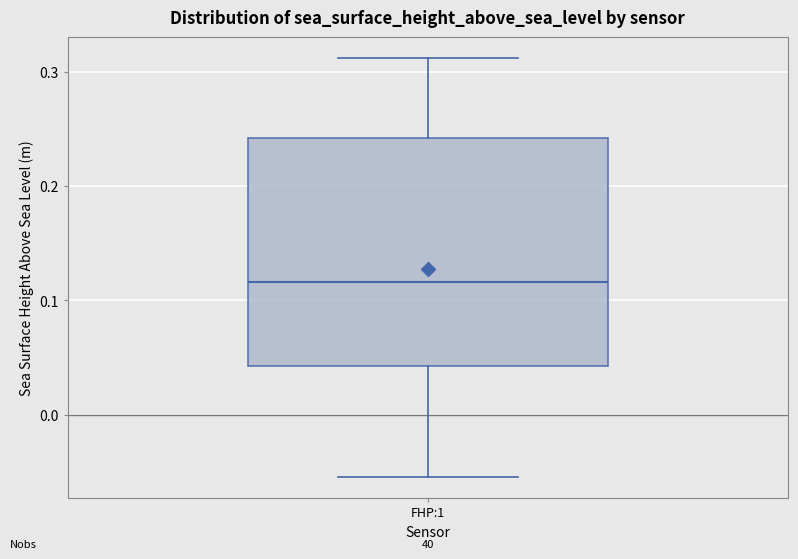

Read this box plot against the y-axis: the position of the median line, the range covered by the box, and the ends of both whiskers. The values are not printed on the chart, so give them approximately, as read against the axis.

median 0.12, box 0.04 to 0.24, whiskers -0.05 to 0.31